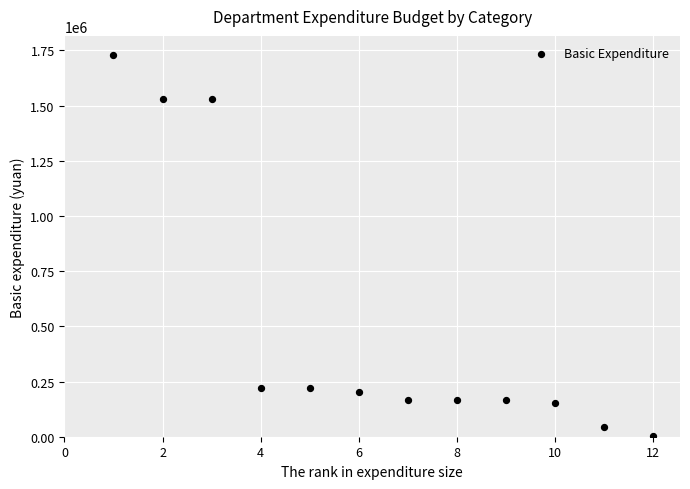

What is the range of Y values (max minus min)?

1725077.4